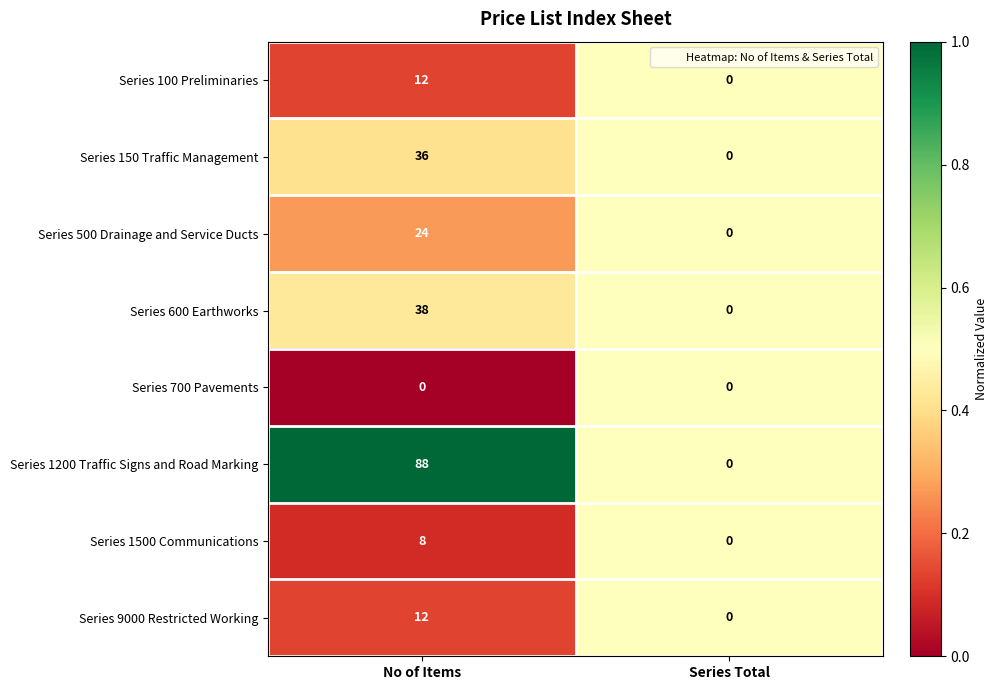

What is the approximate value of Series 150 Traffic Management at No of Items?

36